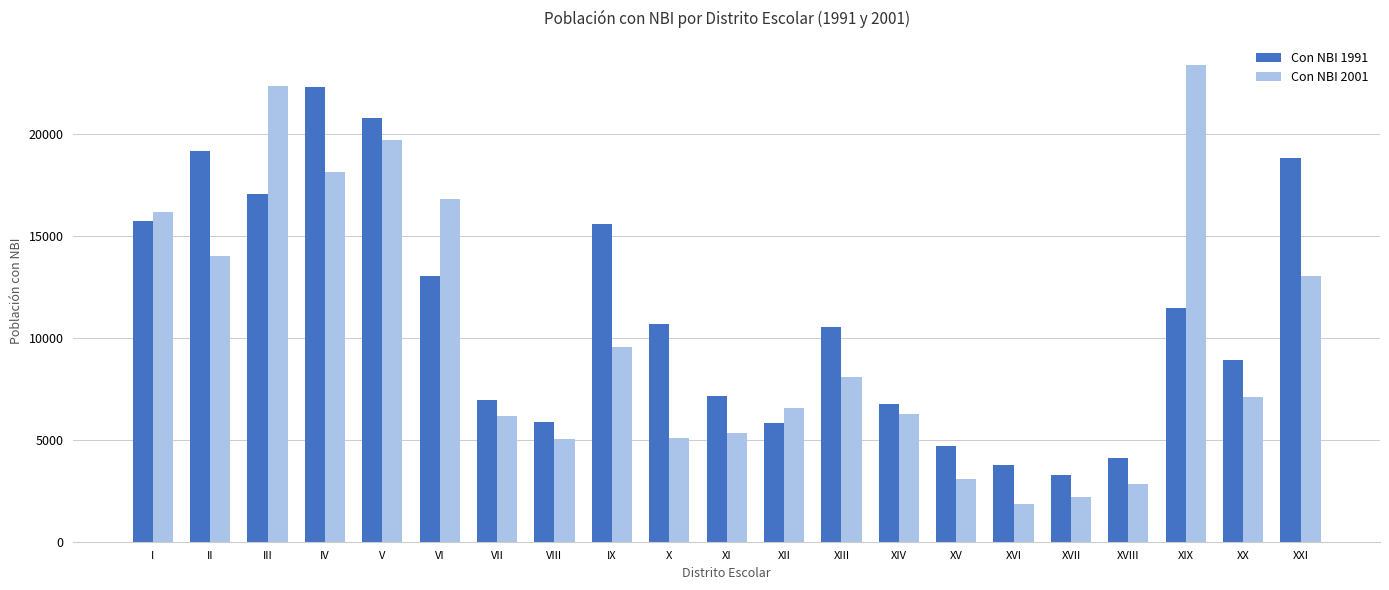

Which category has the lowest value in the Con NBI 1991 series?

XVII